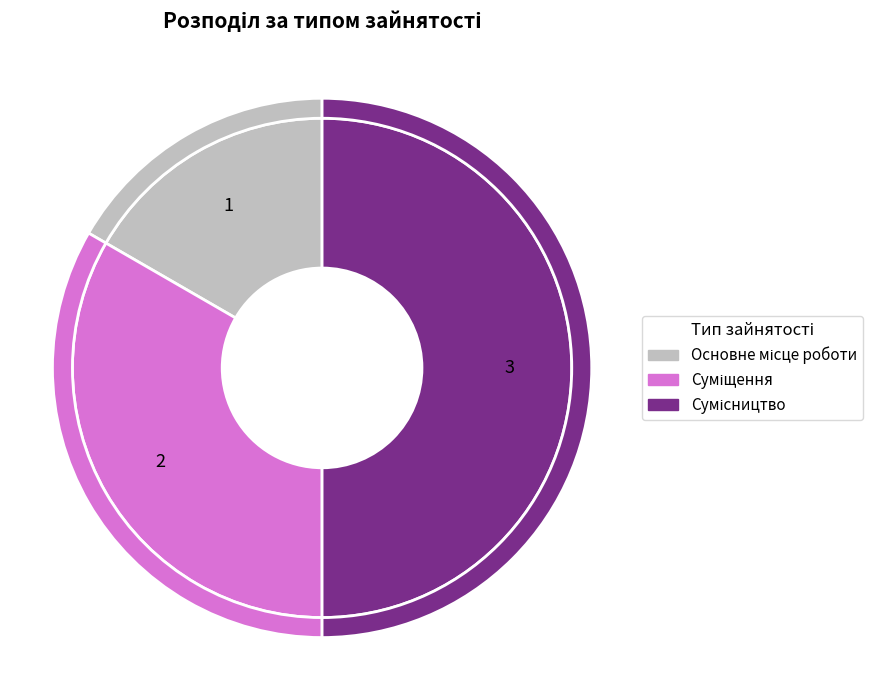

Which has a higher value, Сумісництво or Суміщення?

Сумісництво